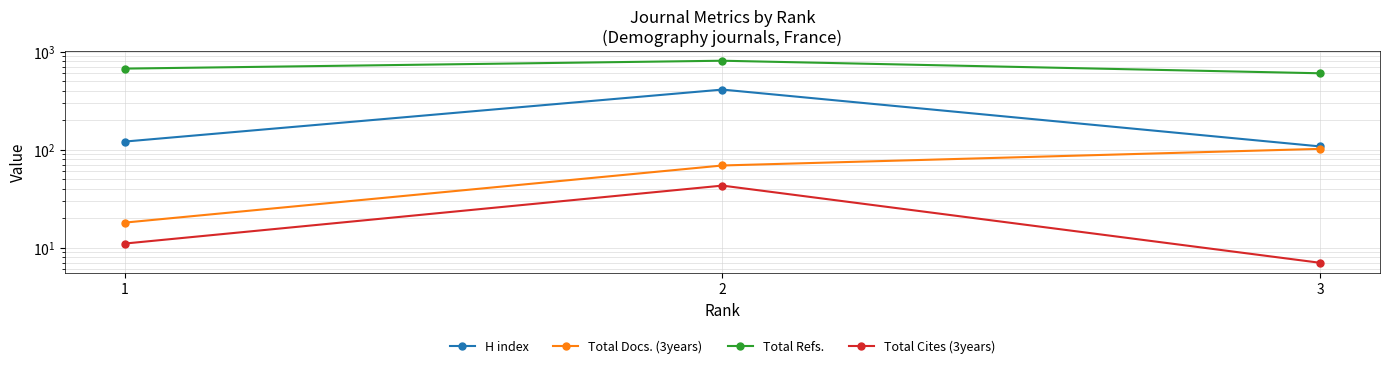

What is the difference between the second highest and minimum values in the H index series?

13